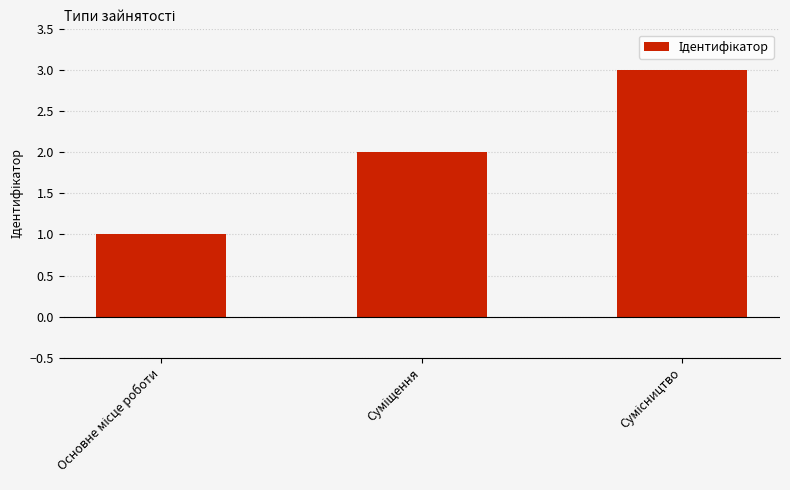

How many bars are there in total?

3